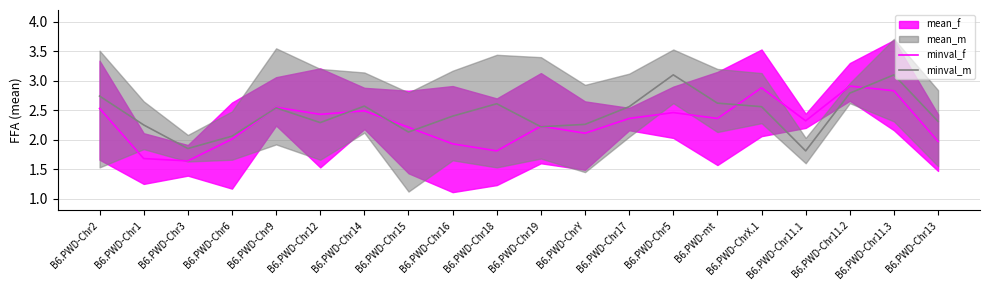

Where is minval_f nearest to the value 2?

B6.PWD-Chr6